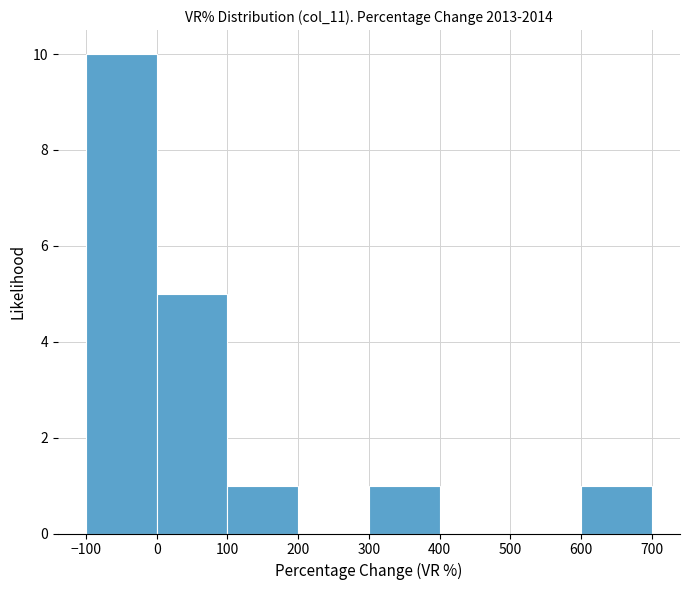

How tall is the bar that spans 100 to 200 on the x-axis? The values are not printed on the chart, so give them approximately, as read against the axis.

1